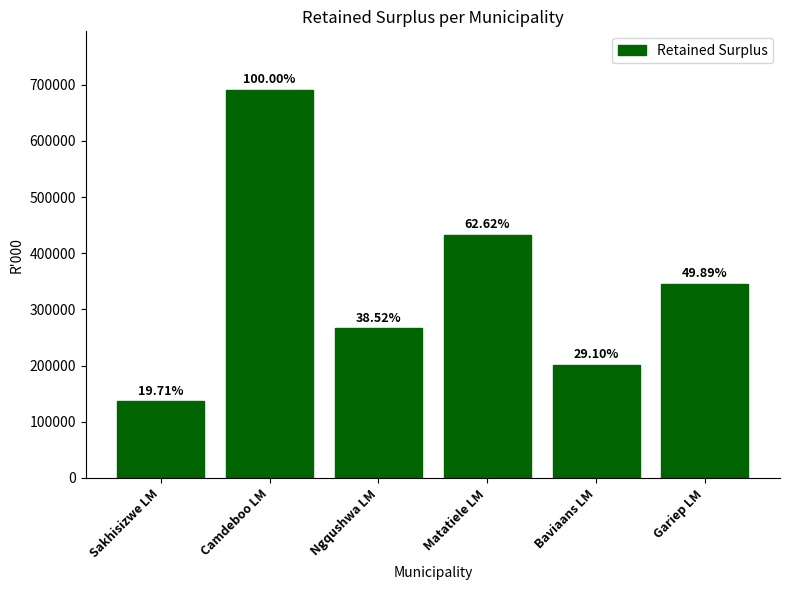

What is the average value?

345402